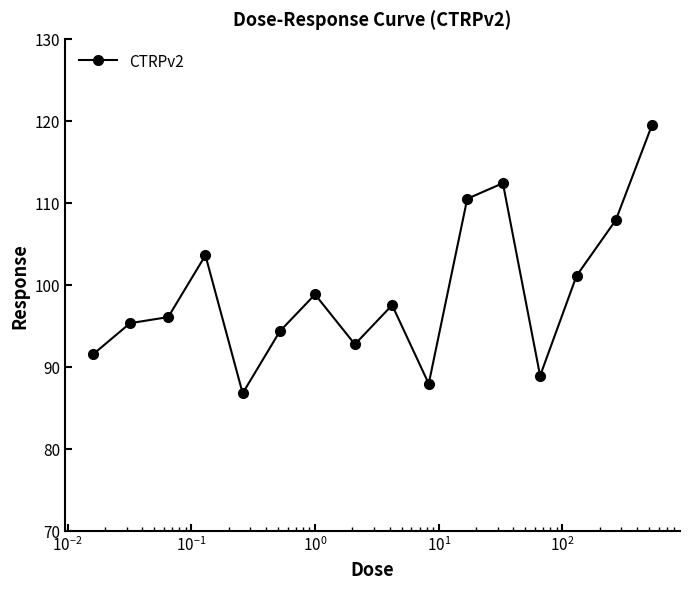

True or false: the data has more than 0 interior local peaks.

True